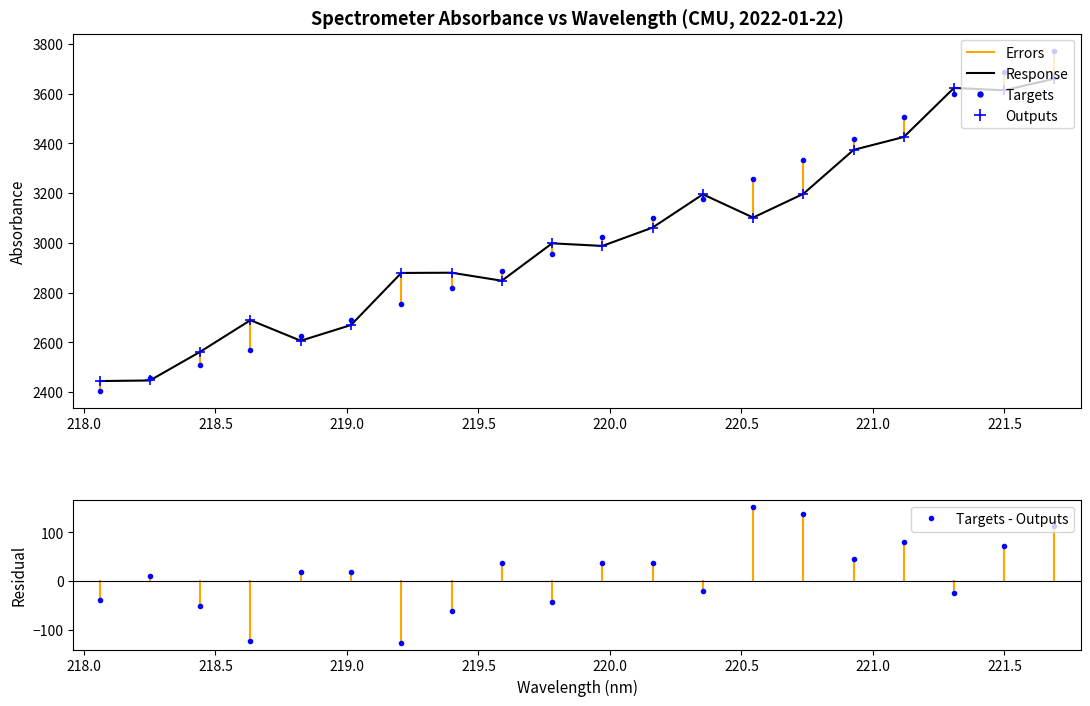

True or false: y and x intersect in this chart.

True